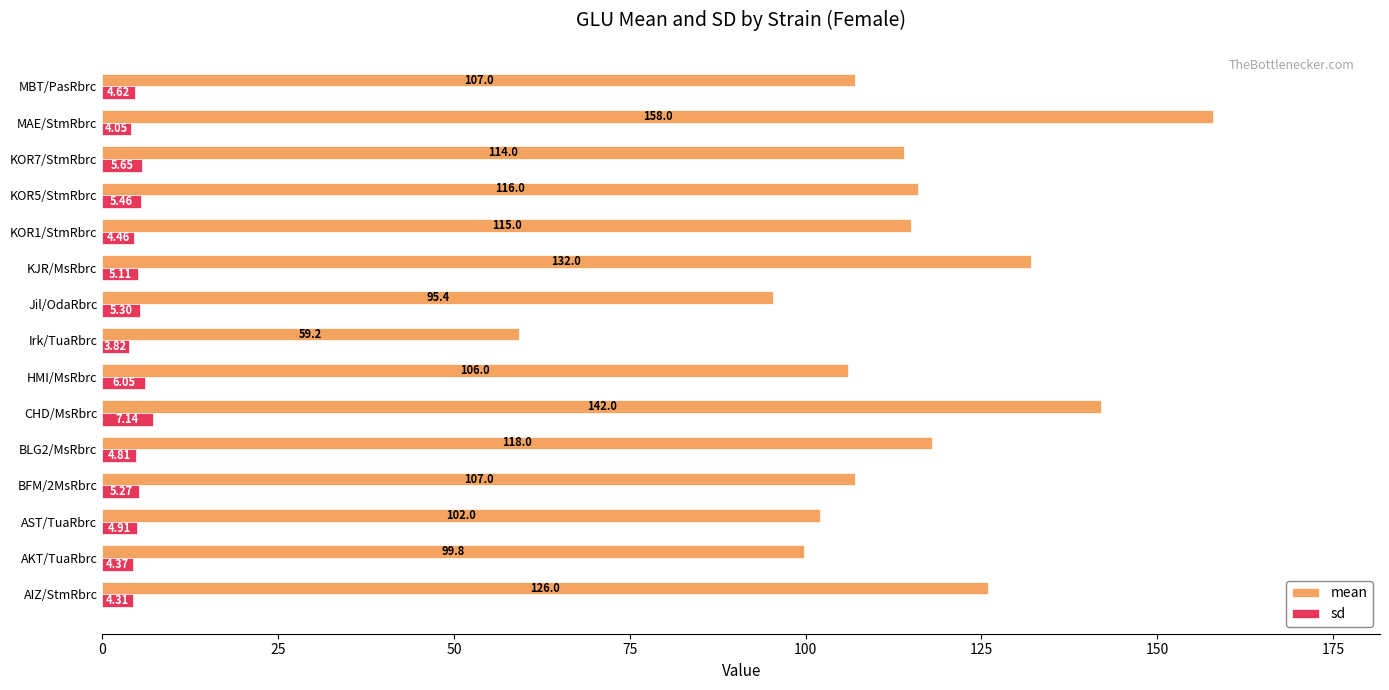

At which label does mean reach its peak?

MAE/StmRbrc